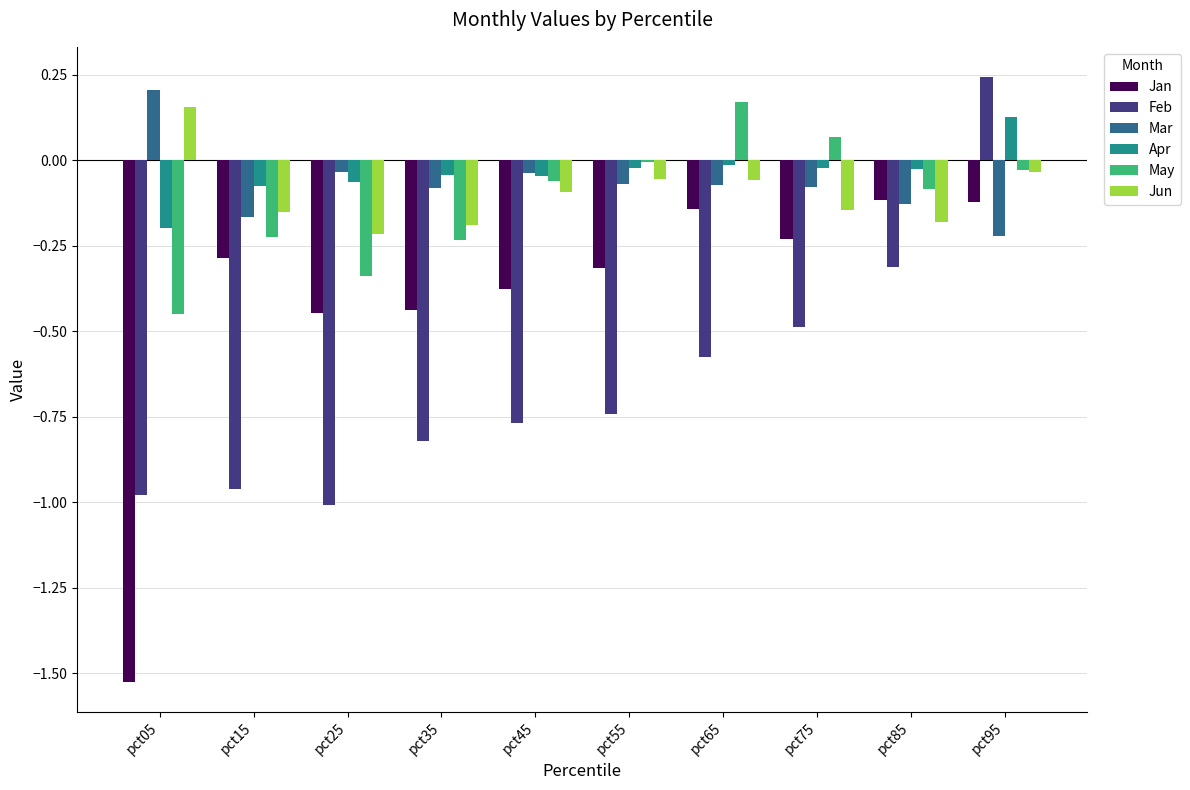

How many values in the Mar series exceed 0?

1